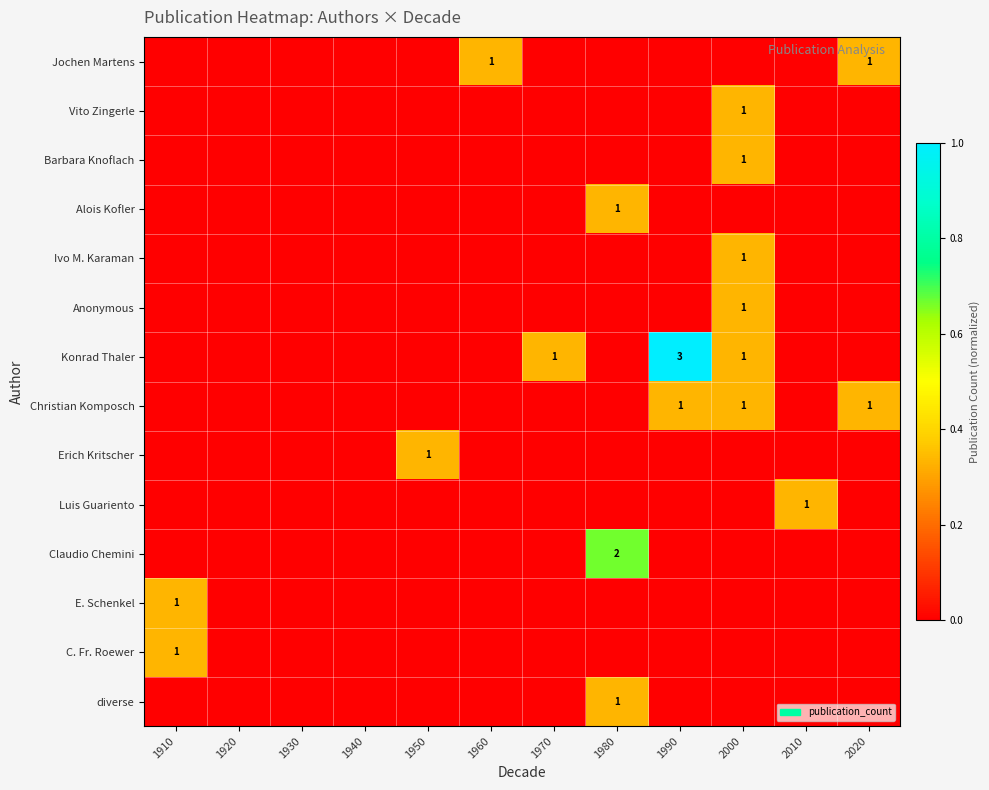

The Konrad Thaler series shows -0.3 at 2020. True or false?

False